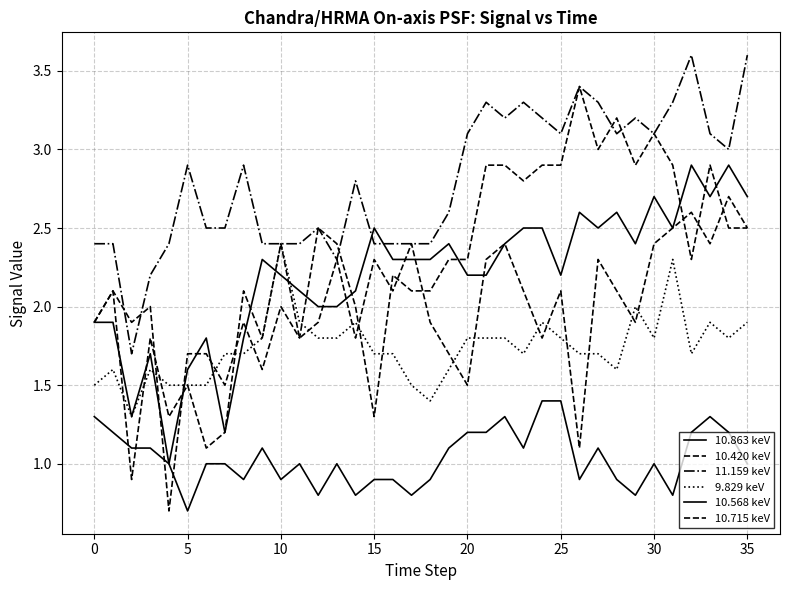

What is the average value of the 10.420 keV series?

2.0